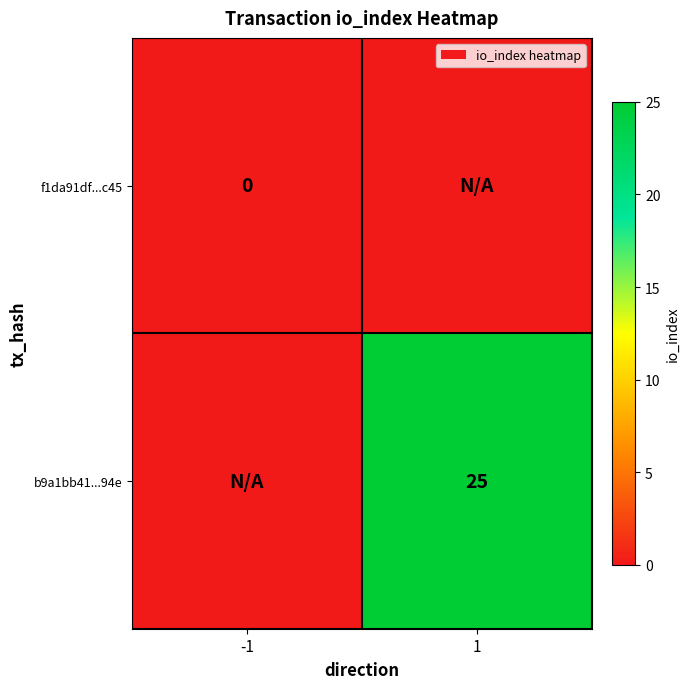

The value of b9a1bb41...94e at 1 is 14. True or false?

False